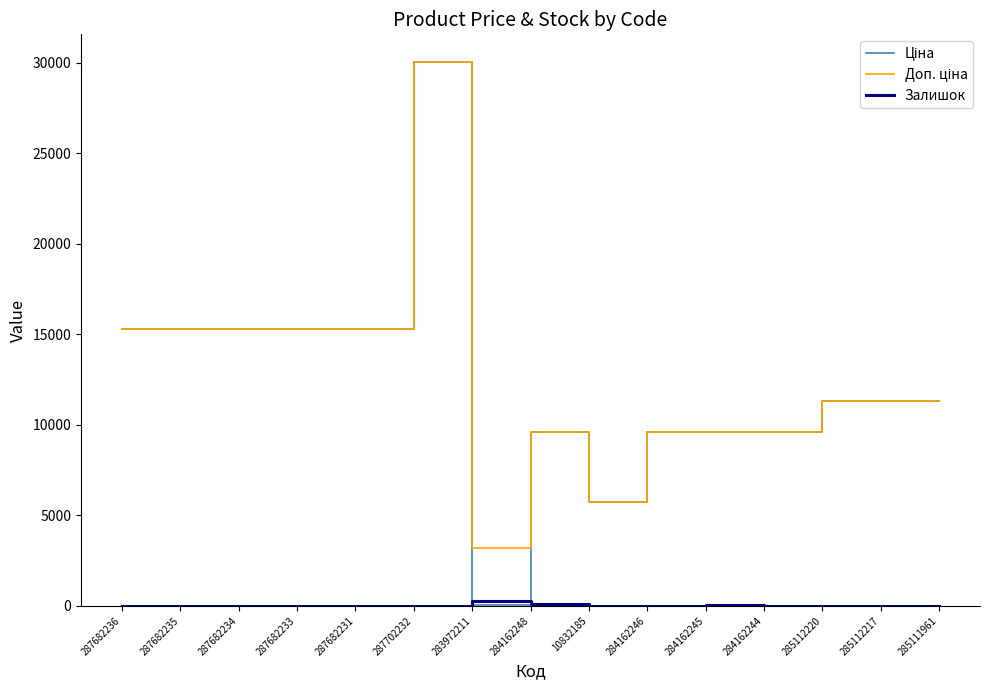

Which category has the highest value across all series?

287702232